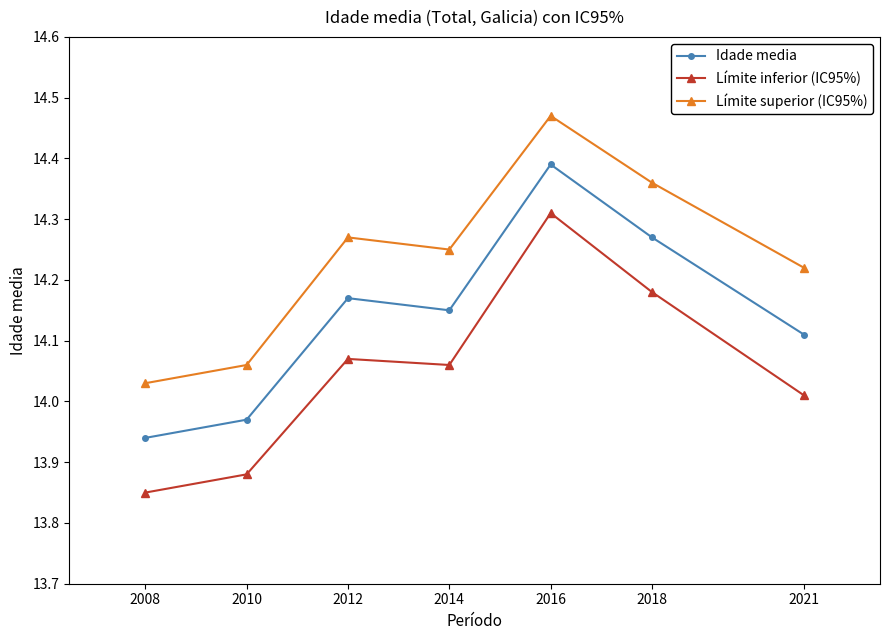

Which series has the largest range (max minus min)?

Límite inferior (IC95%)